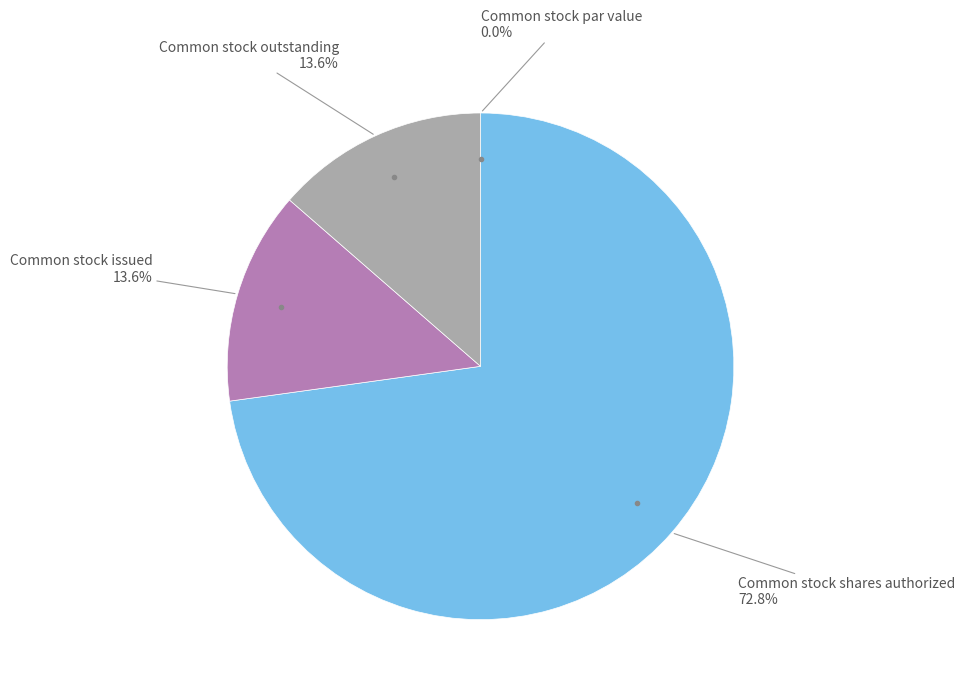

What is the largest slice in the pie chart?

Common stock shares authorized